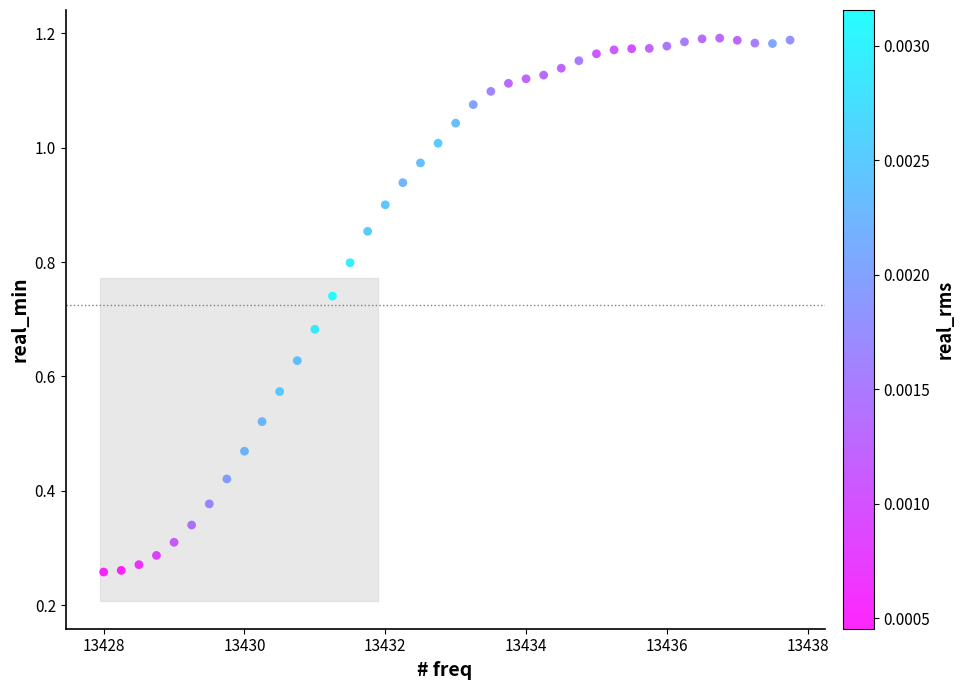

What is the range of X values (max minus min)?

9.8